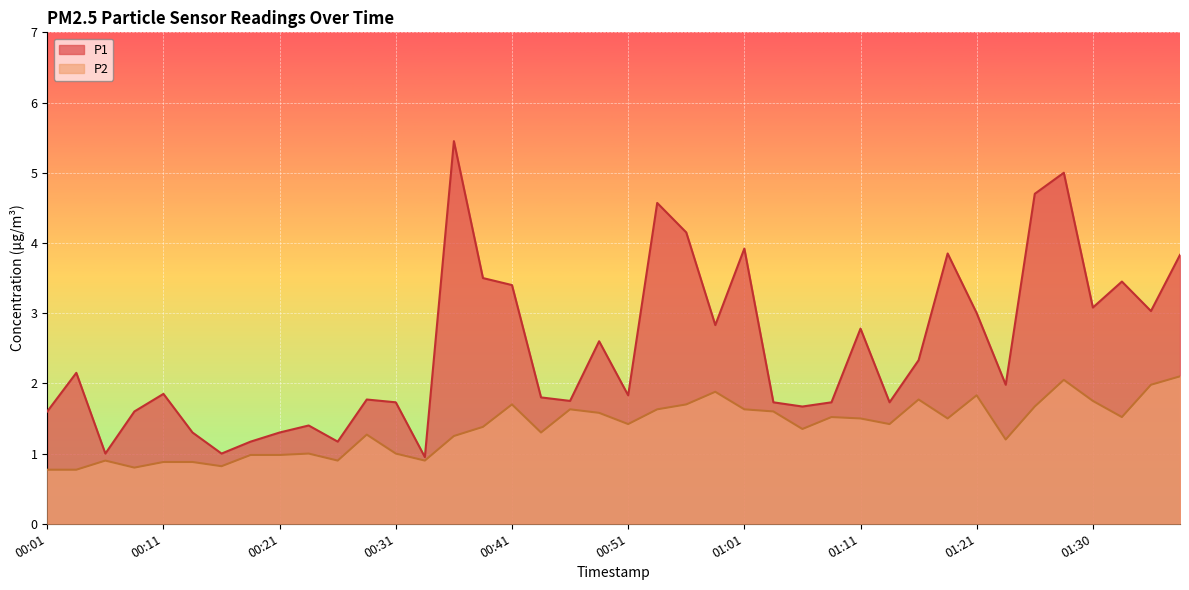

What is the highest value of the P2 series?

2.1